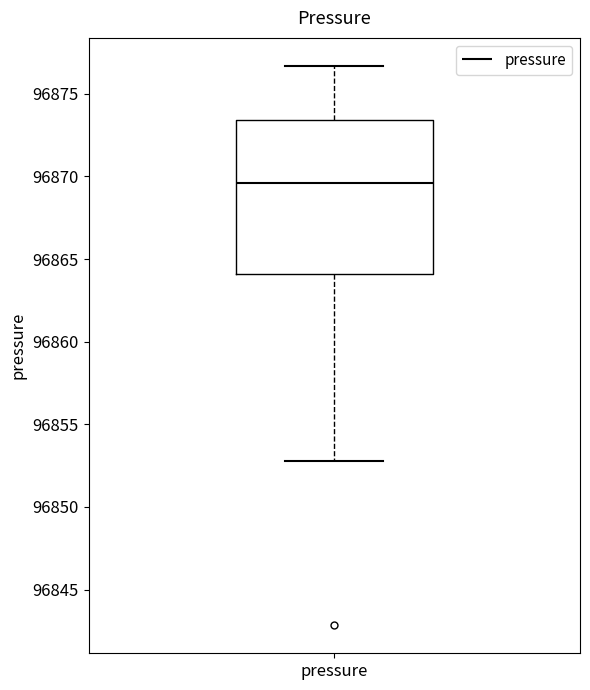

Where does the median line of the box for pressure sit on the y-axis? The values are not printed on the chart, so give them approximately, as read against the axis.

96869.5